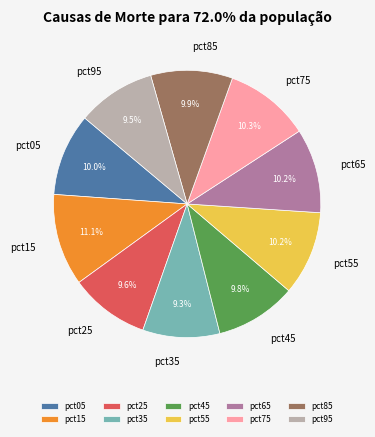

True or false: pct15 accounts for 11% of the total.

True